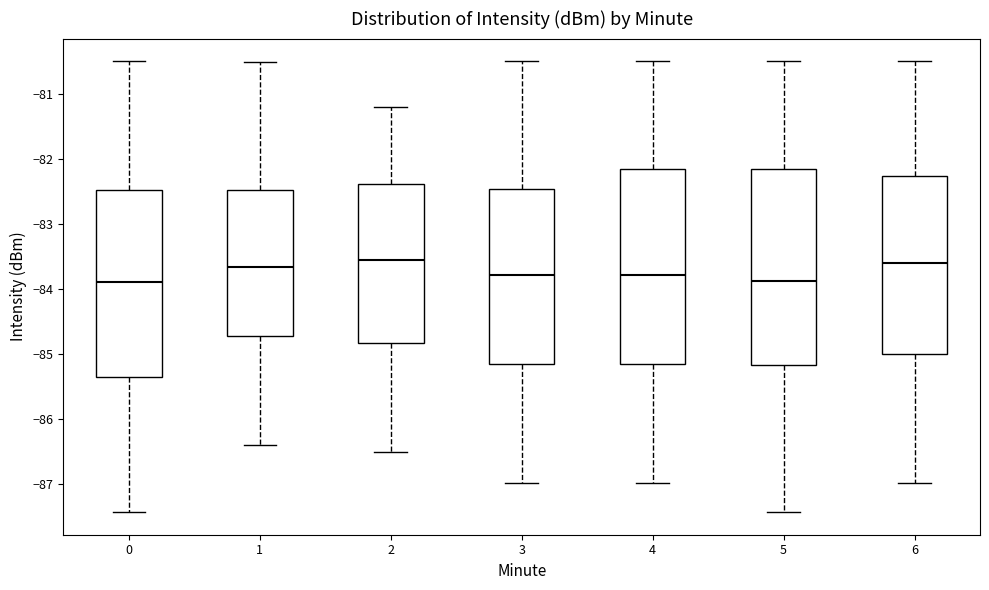

Where does the lower whisker of the box at x = 1 end on the y-axis? The values are not printed on the chart, so give them approximately, as read against the axis.

-86.4